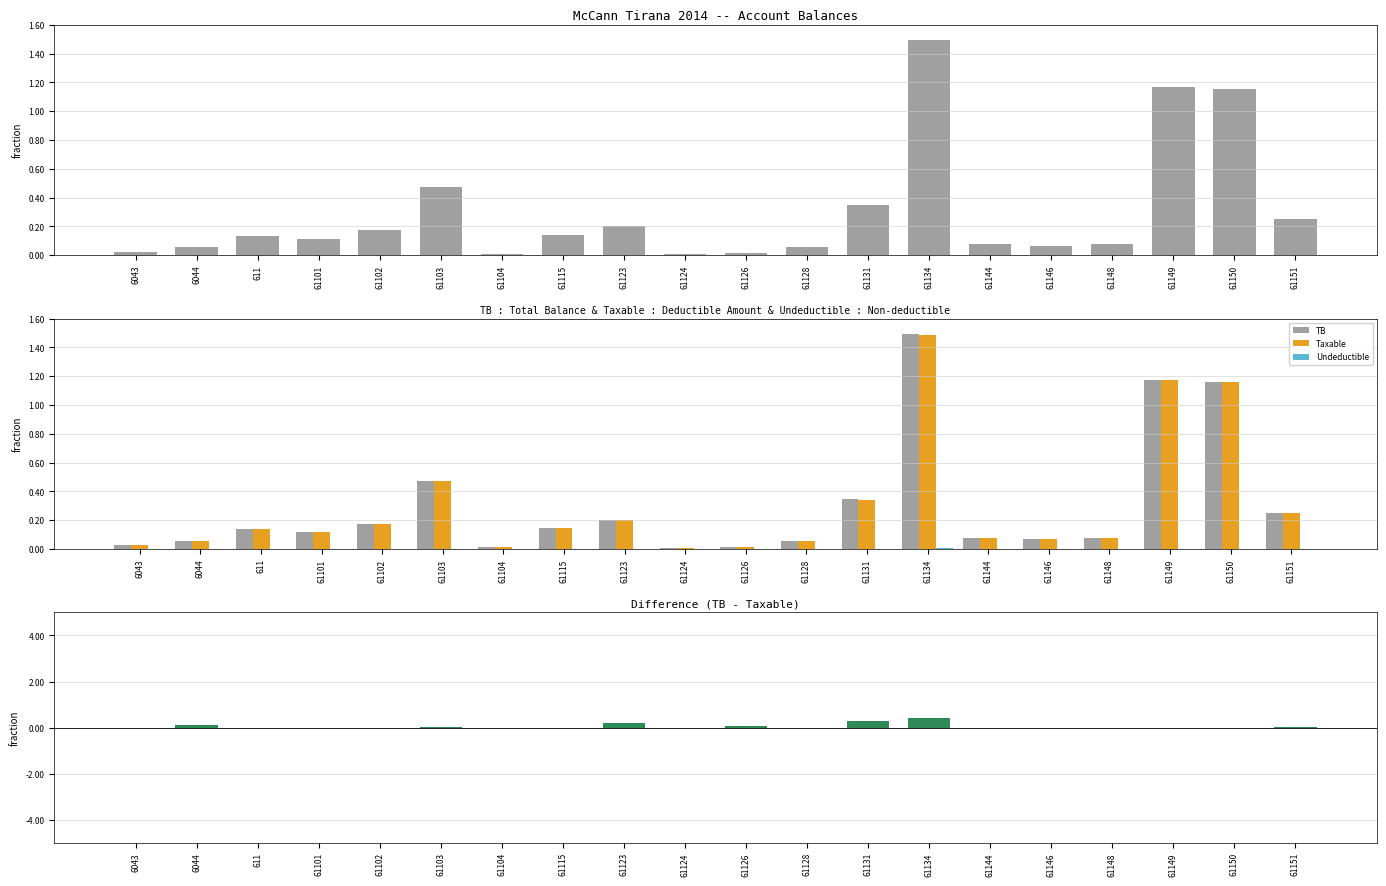

Reading right to left, transcribe all the data shown in this chart.

TB: 2483496.3	11574631.1	11717876.6	769080.9	666085.5	779642.1	14931158.8	3465988.5	567460.5	163090.0	61813.2	2010362.2	1434003.2	105900.0	4735066.9	1735151.5	1149043.7	1366068.5	588118.9	250227.1
Taxable: 2482098.3	11574631.1	11717876.6	769080.9	666085.5	779642.1	14887859.8	3437988.5	567460.5	157990.0	61813.2	1991862.2	1433753.2	105900.0	4731146.9	1735151.5	1149043.7	1366068.5	575296.9	250227.1
Undeductible: 1398.0	0.0	0.0	0.0	0.0	0.0	43299.0	28000.0	0.0	5100.0	0.0	18500.0	250.0	0.0	3920.0	0.0	0.0	0.0	12822.0	0.0
TB - Taxable: 1398.0	0.0	0.0	0.0	0.0	0.0	43299.0	28000.0	0.0	5100.0	0.0	18500.0	250.0	0.0	3920.0	0.0	0.0	0.0	12822.0	0.0